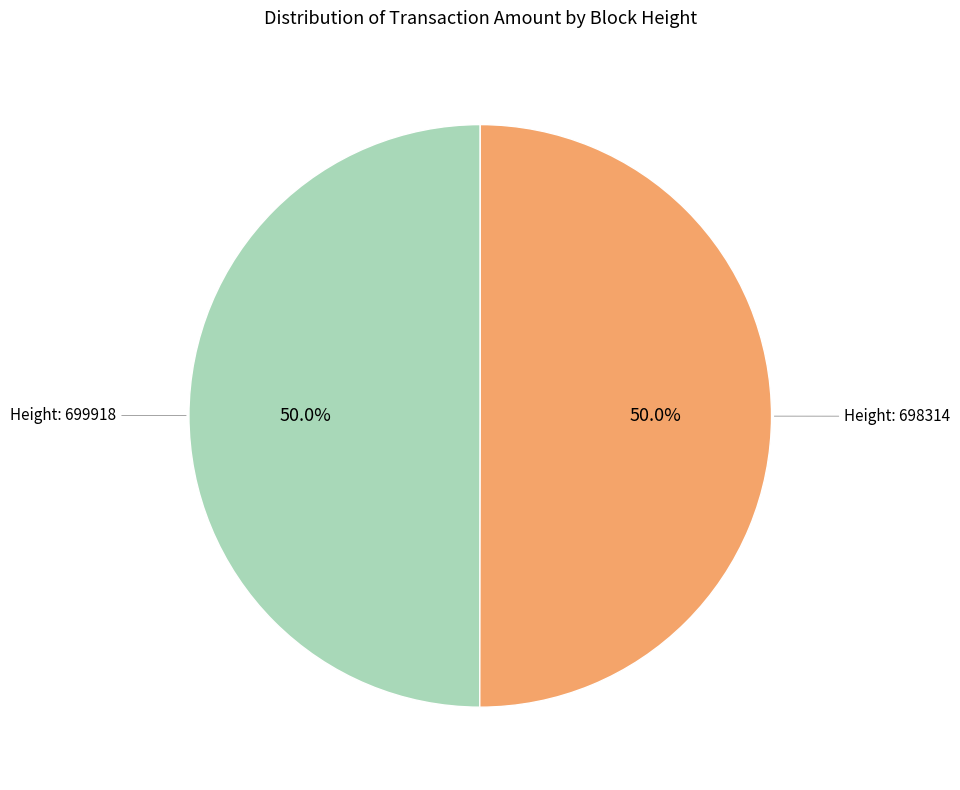

Is the sum of Height: 698314 and Height: 699918 greater than half?

Yes